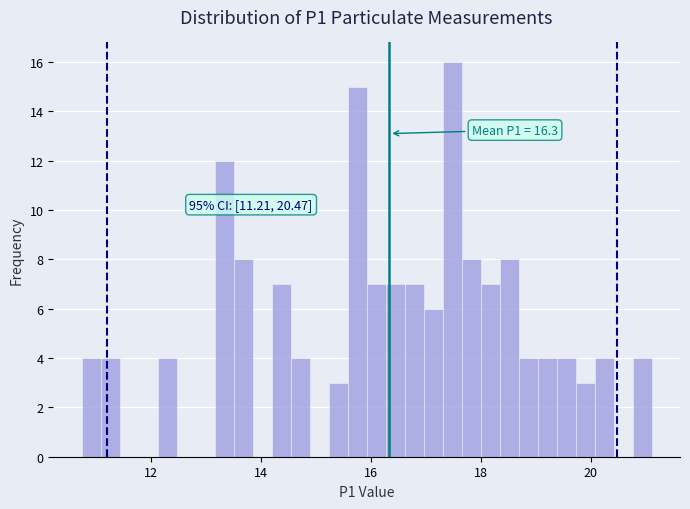

Around what value on the x-axis is the tallest bar? Give the approximate position of its centre, as read against the axis.

17.4